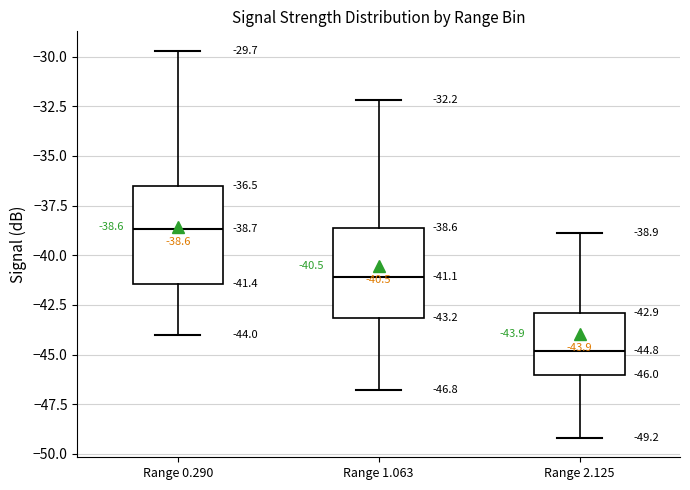

Which box has the lowest median line?

Range 2.125